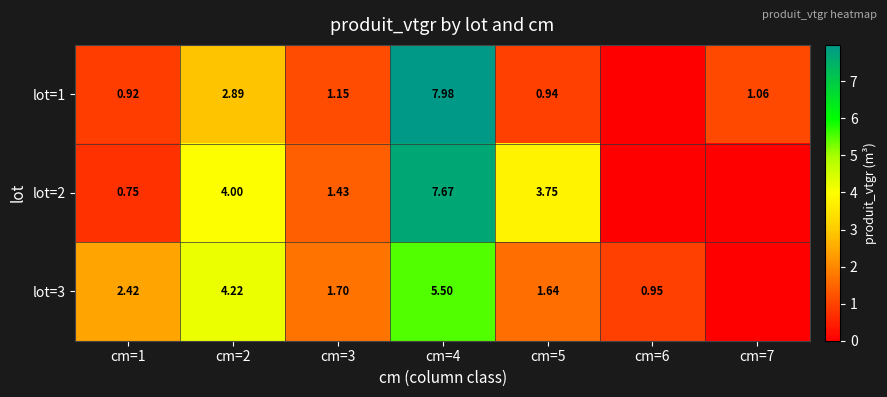

Is the value of lot=2 at cm=3 greater than the value of lot=1 at cm=1?

Yes